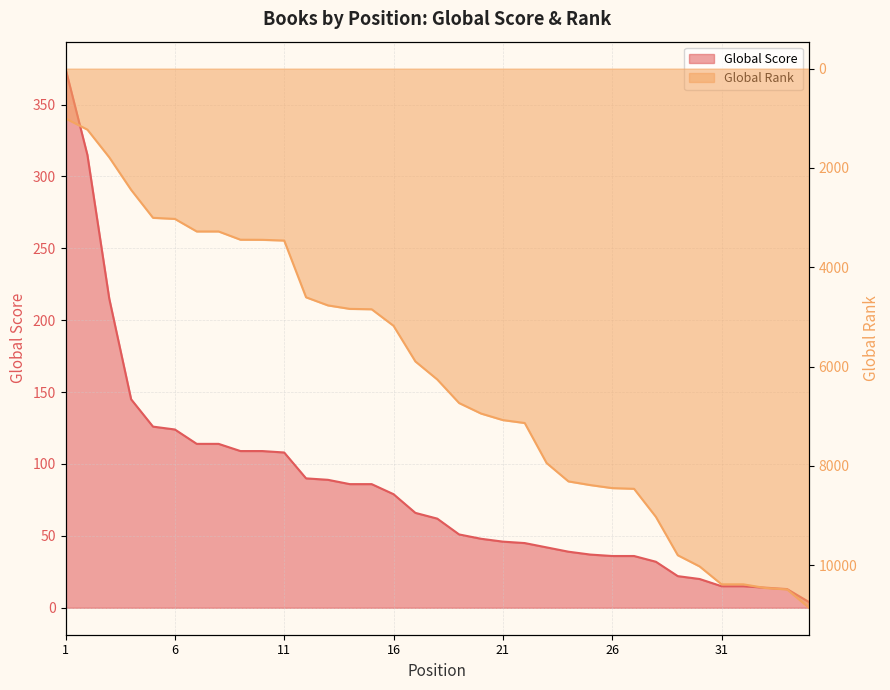

Which has a higher value, 34 or 7?

7